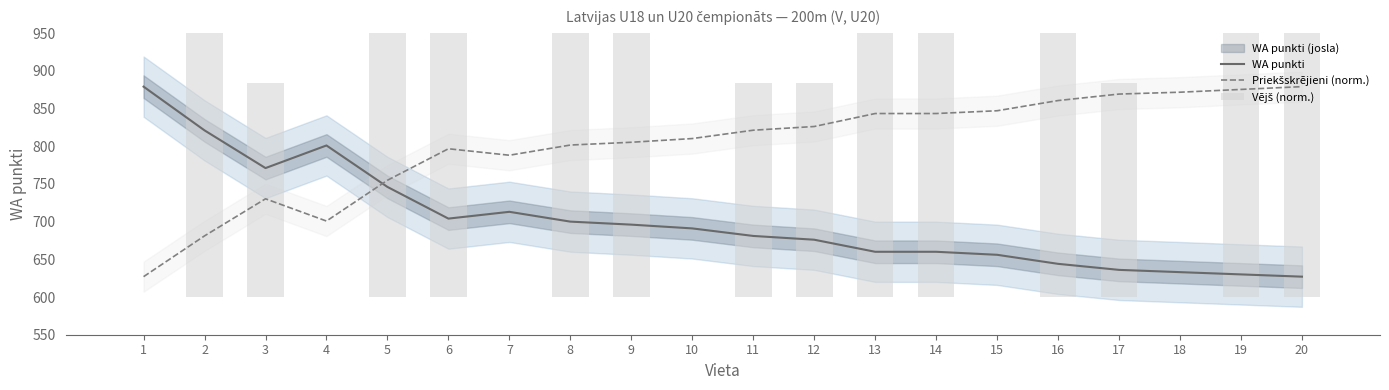

Between 7 and 9, which series saw the biggest shift?

Vējš (norm.)